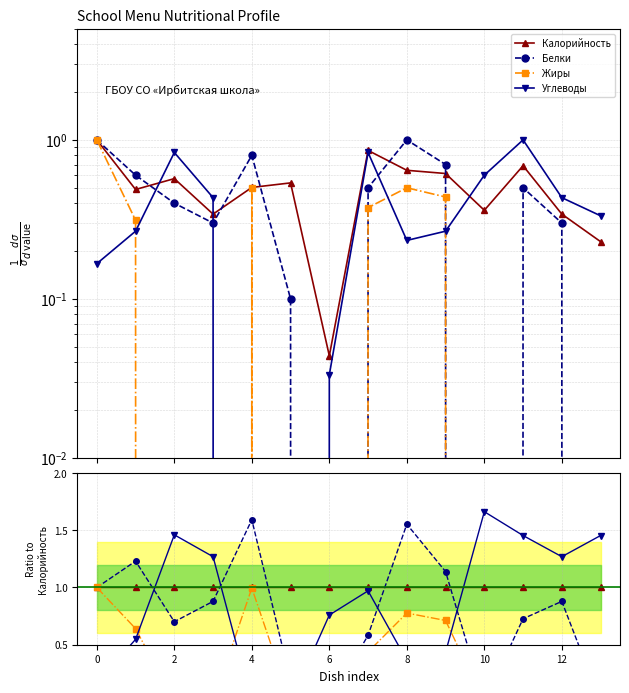

Reading left to right, what are all the values shown in this chart?

Калорийность: 1.0	1.0	1.0	1.0	1.0	1.0	1.0	1.0	1.0	1.0	1.0	1.0	1.0	1.0
Белки: 1.0	1.2	0.7	0.9	1.6	0.2	0.0	0.6	1.6	1.1	0.0	0.7	0.9	0.0
Жиры: 1.0	0.6	0.0	0.0	1.0	0.0	0.0	0.4	0.8	0.7	0.0	0.0	0.0	0.0
Углеводы: 0.2	0.5	1.5	1.3	0.0	0.0	0.8	1.0	0.4	0.4	1.7	1.5	1.3	1.5